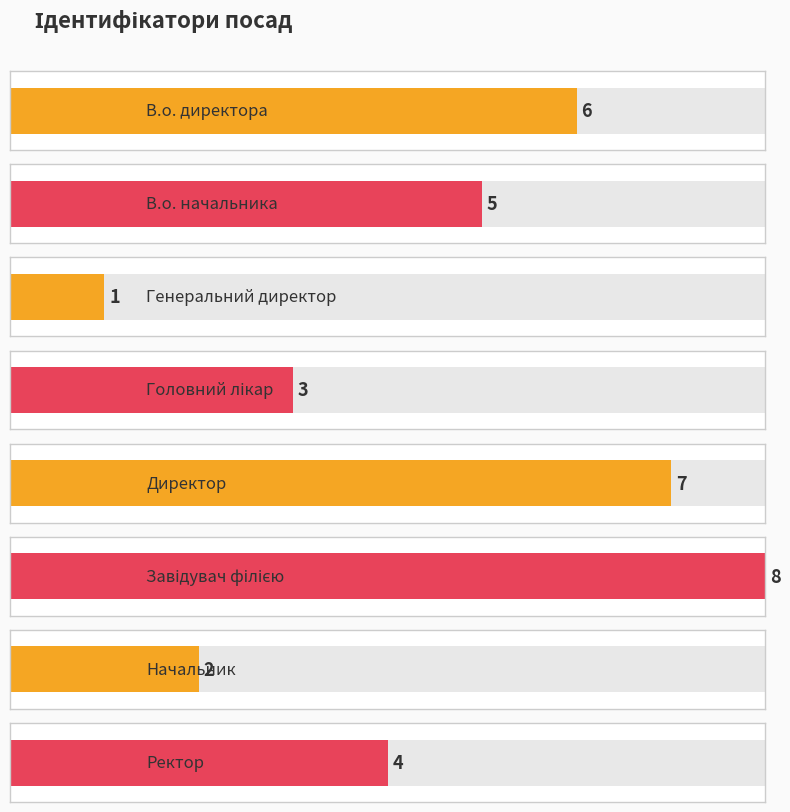

What is the change in value from Директор to Ректор?

-3